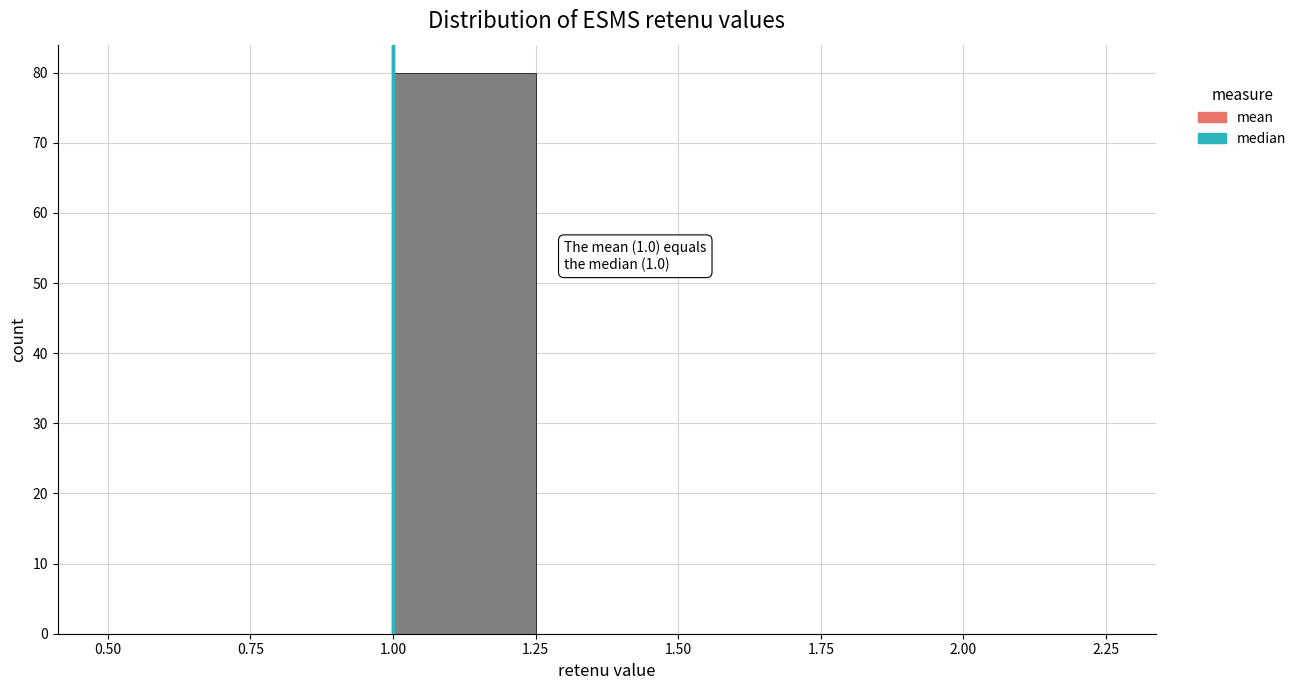

Which range on the x-axis has the tallest bar?

1.00 to 1.25